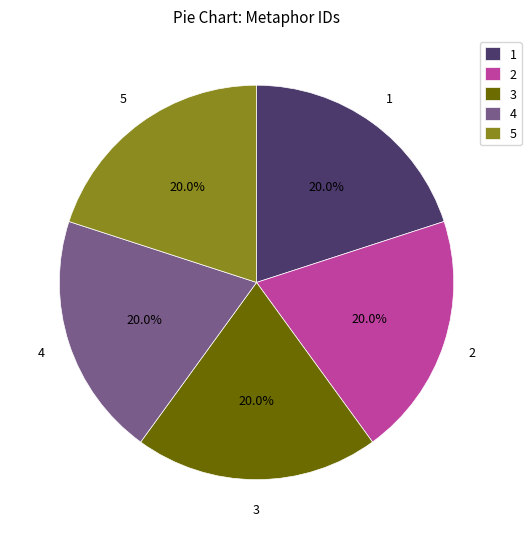

Is 1 the majority of the pie?

No